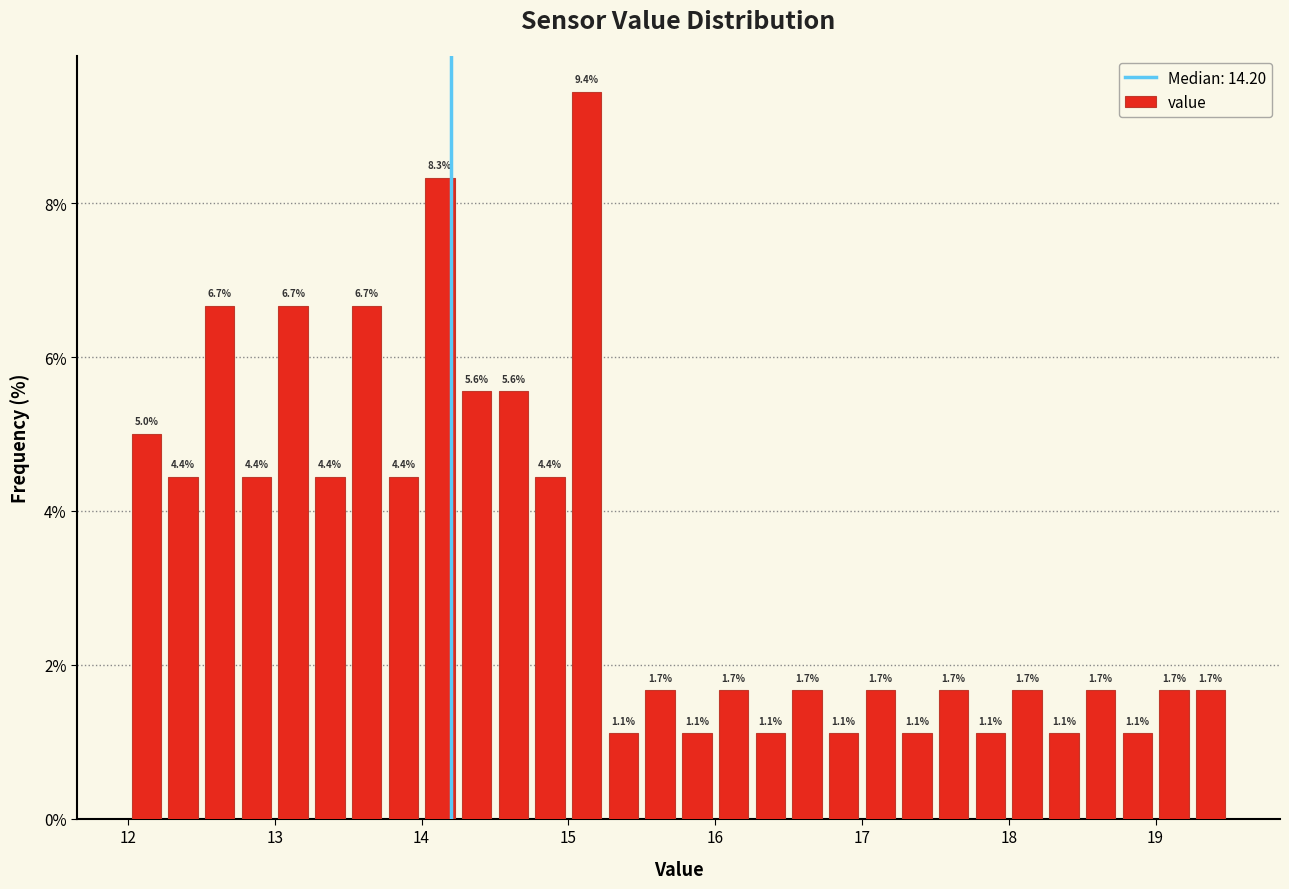

Around what value on the x-axis is the tallest bar? Give the approximate position of its centre, as read against the axis.

15.1